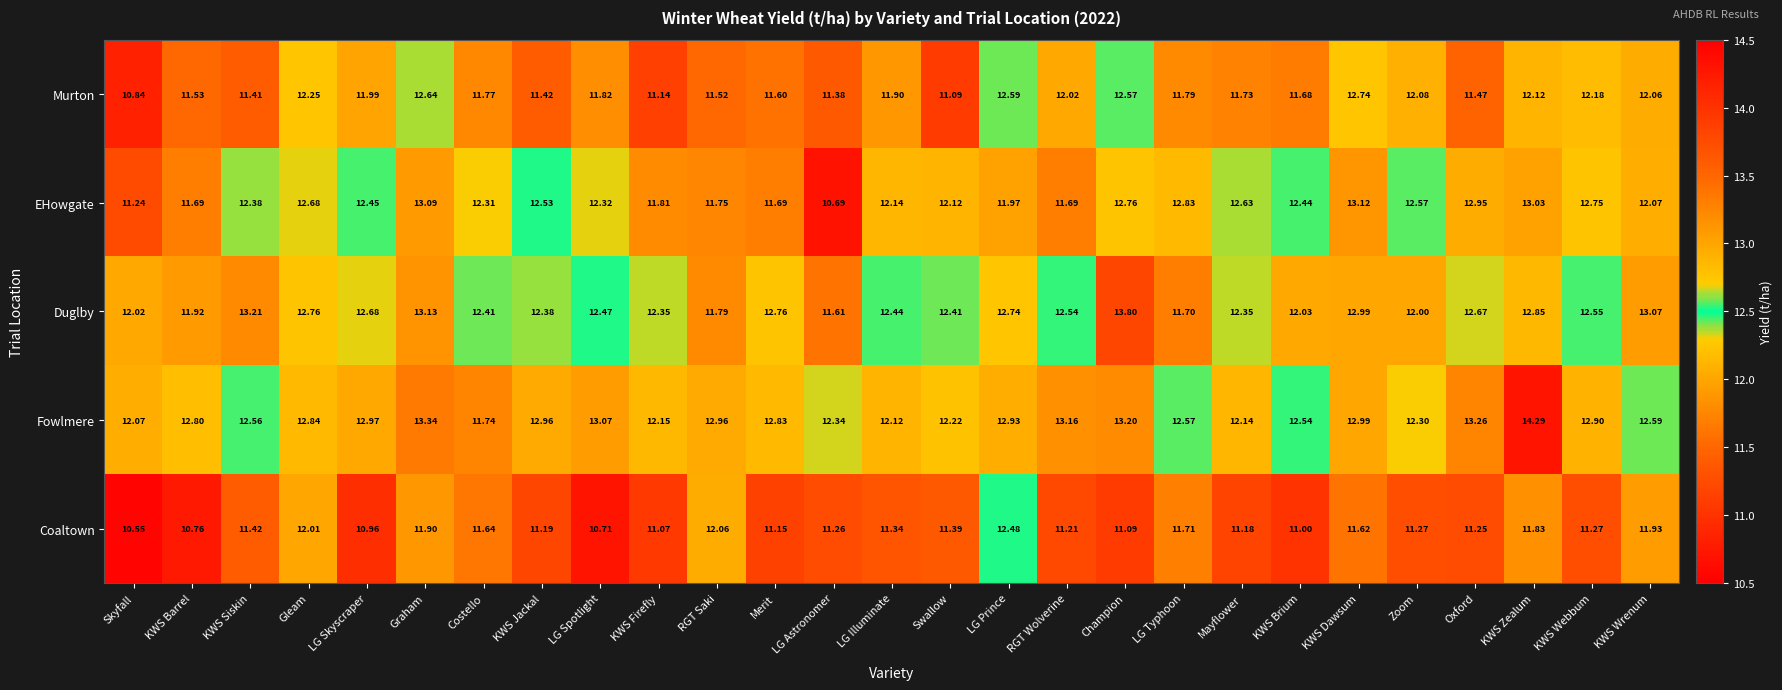

Where does the Duglby series first go above 12?

Skyfall